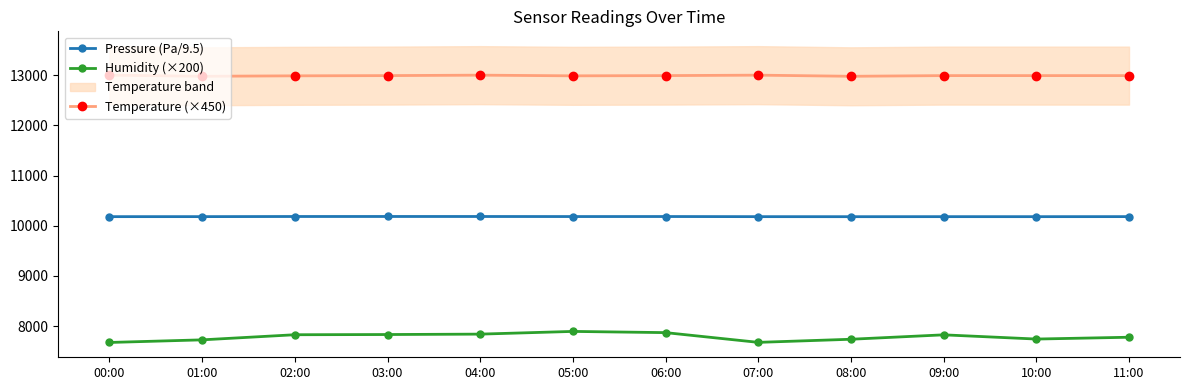

How many categories are shown in the chart?

12